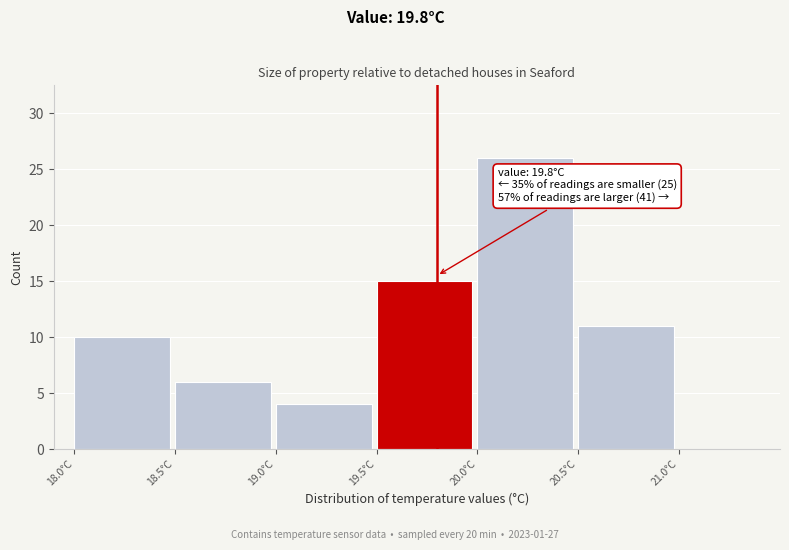

Over which range of the x-axis is the bar tallest?

20.0 to 20.5